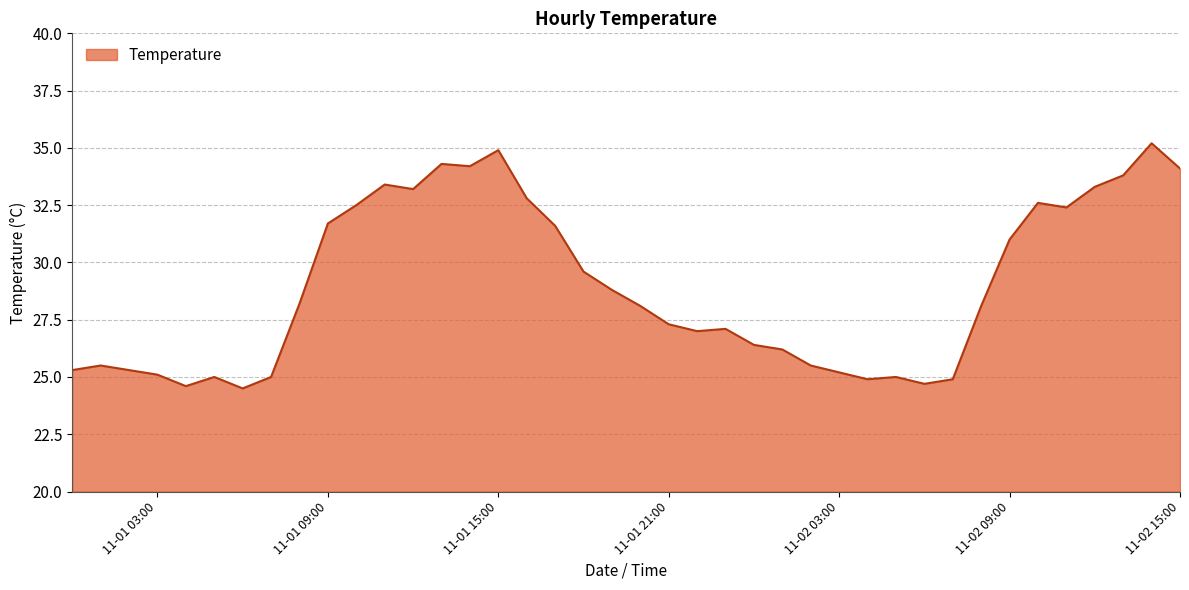

What is the difference between the maximum and minimum values?

10.7